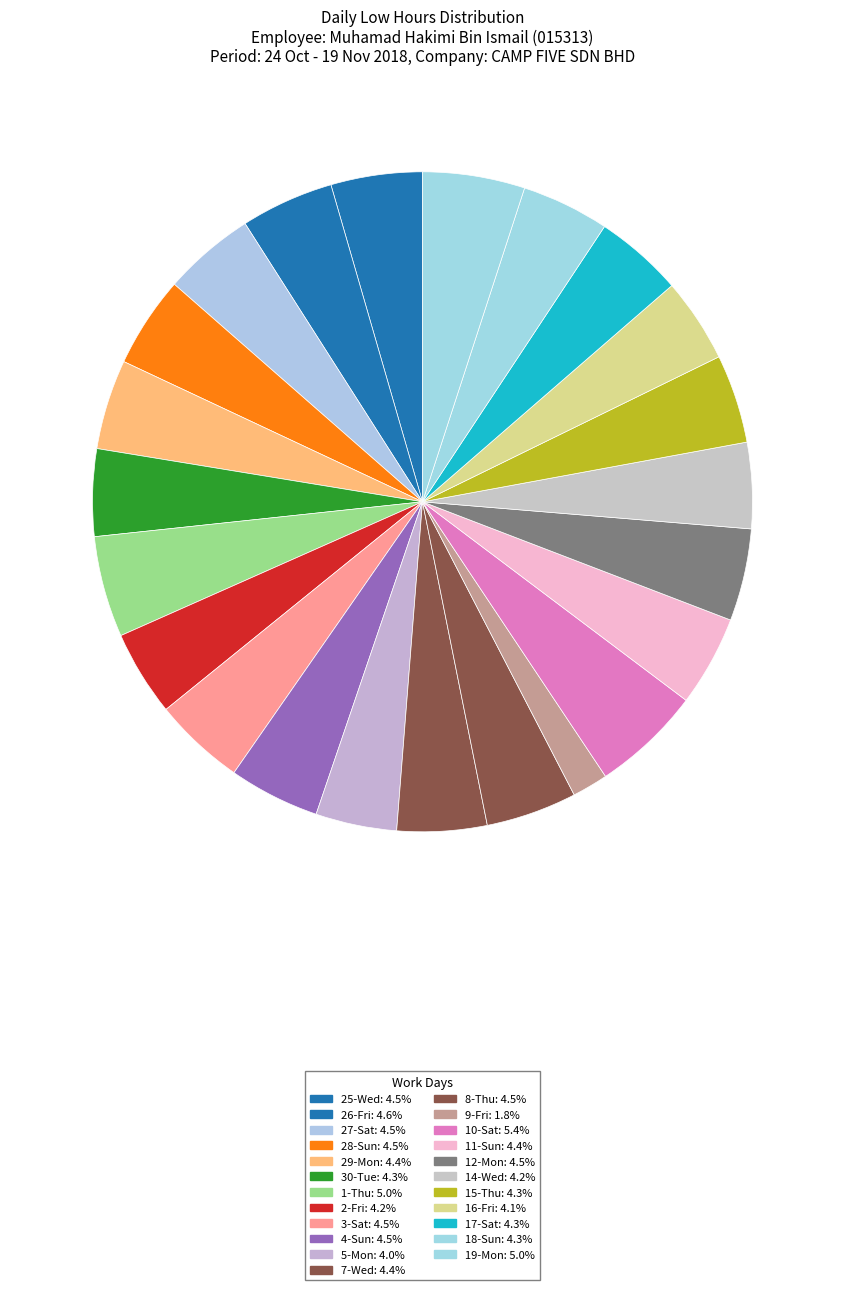

What is the ratio of the value at 29-Mon to the value at 2-Fri?

1.1